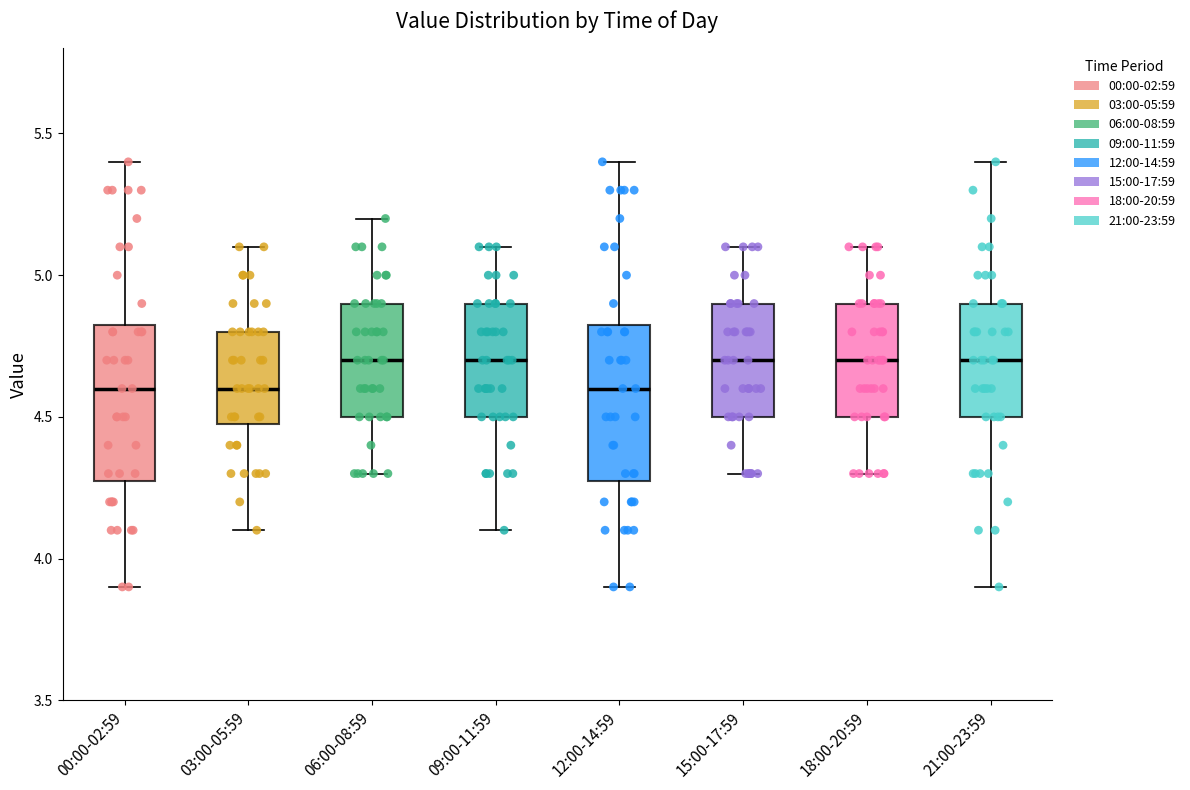

Where is the upper edge of the box for 15:00-17:59 on the y-axis? The values are not printed on the chart, so give them approximately, as read against the axis.

4.90